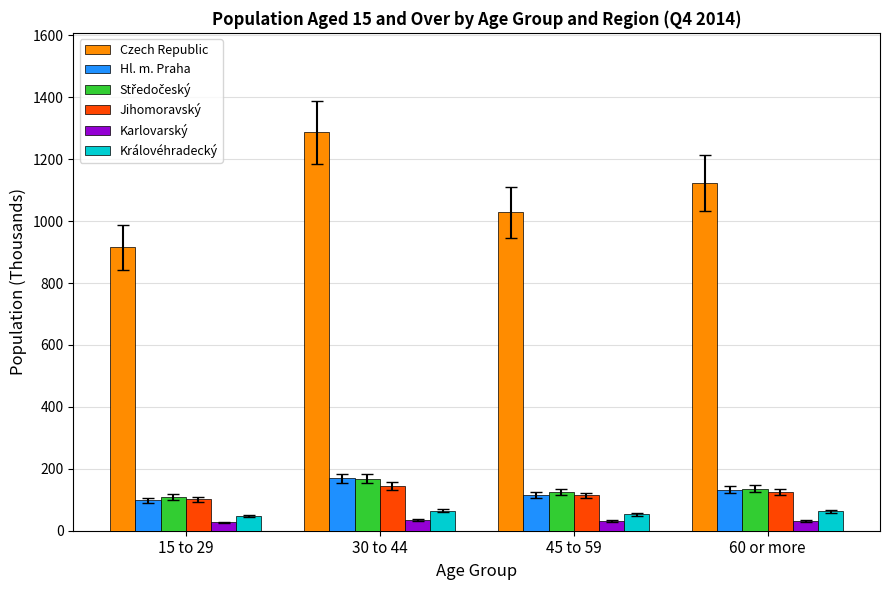

At which category does the chart reach its peak across all series?

30 to 44